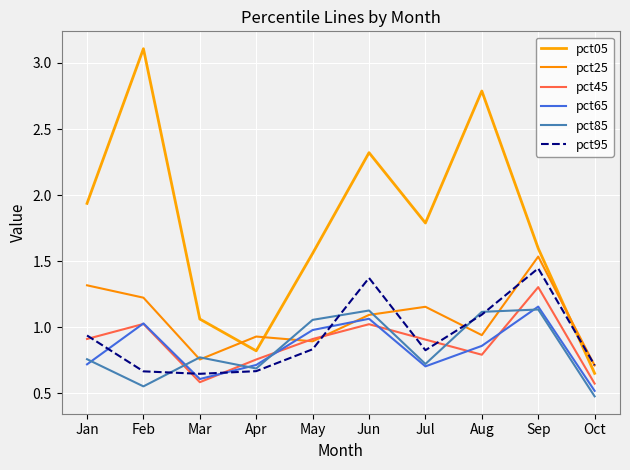

Where is the first local maximum for pct45?

Feb